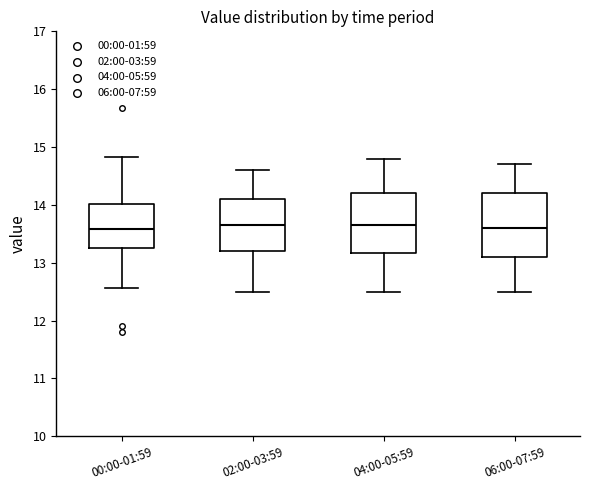

Reading left to right, read every box against the y-axis: the position of its median line, the range the box covers, and the ends of its whiskers. The values are not printed on the chart, so give them approximately, as read against the axis.

00:00-01:59: median 13.6, box 13.3 to 14.0, whiskers 12.6 to 14.8
02:00-03:59: median 13.7, box 13.2 to 14.1, whiskers 12.5 to 14.6
04:00-05:59: median 13.7, box 13.2 to 14.2, whiskers 12.5 to 14.8
06:00-07:59: median 13.6, box 13.1 to 14.2, whiskers 12.5 to 14.7